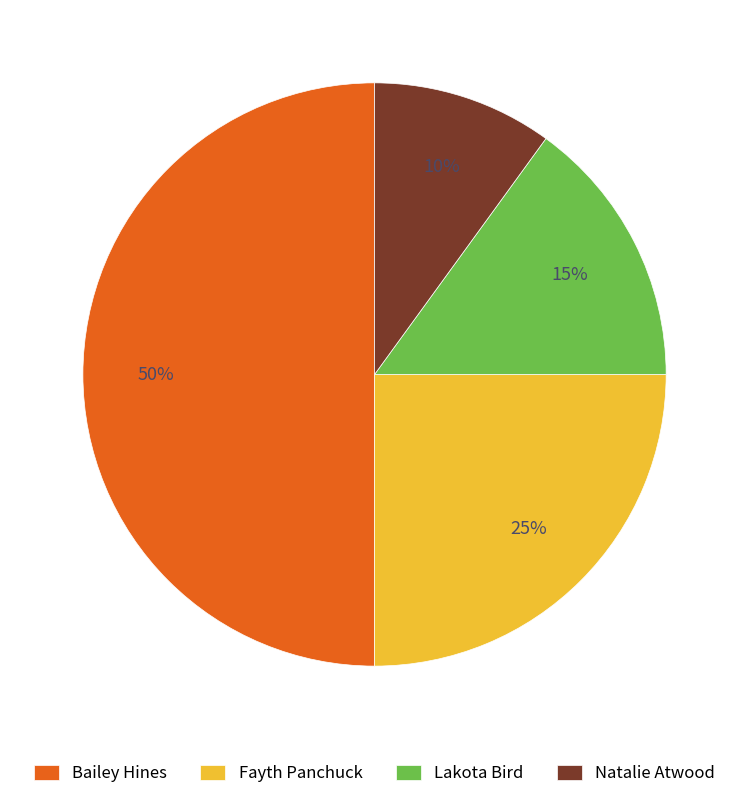

Between Lakota Bird and Bailey Hines, which is larger?

Bailey Hines